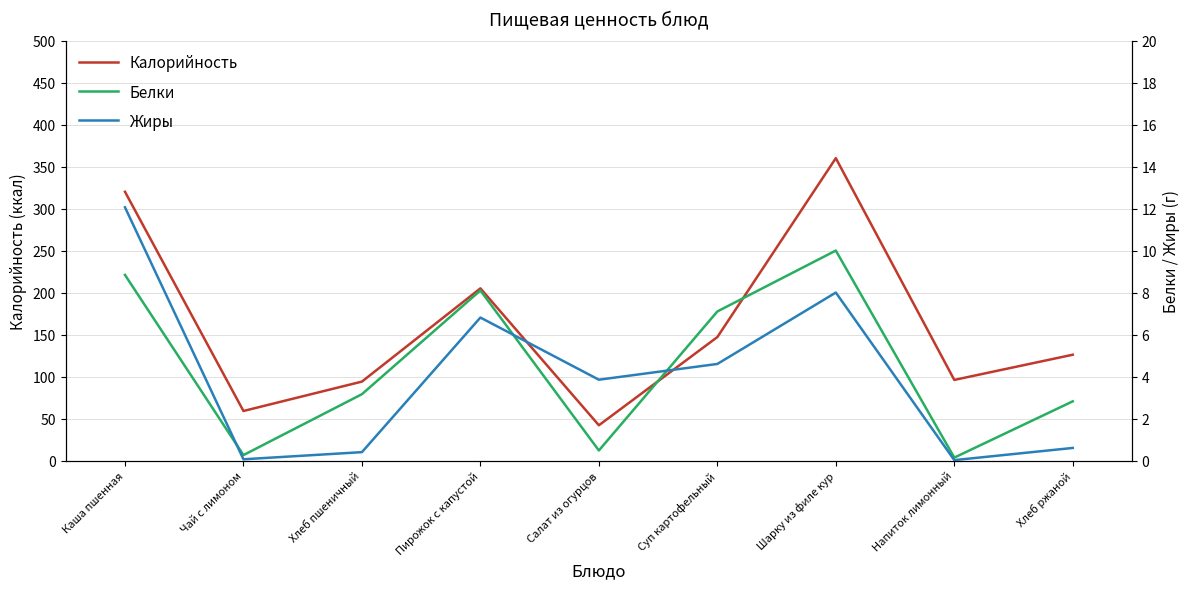

Which label corresponds to the smallest value in the chart?

Напиток лимонный